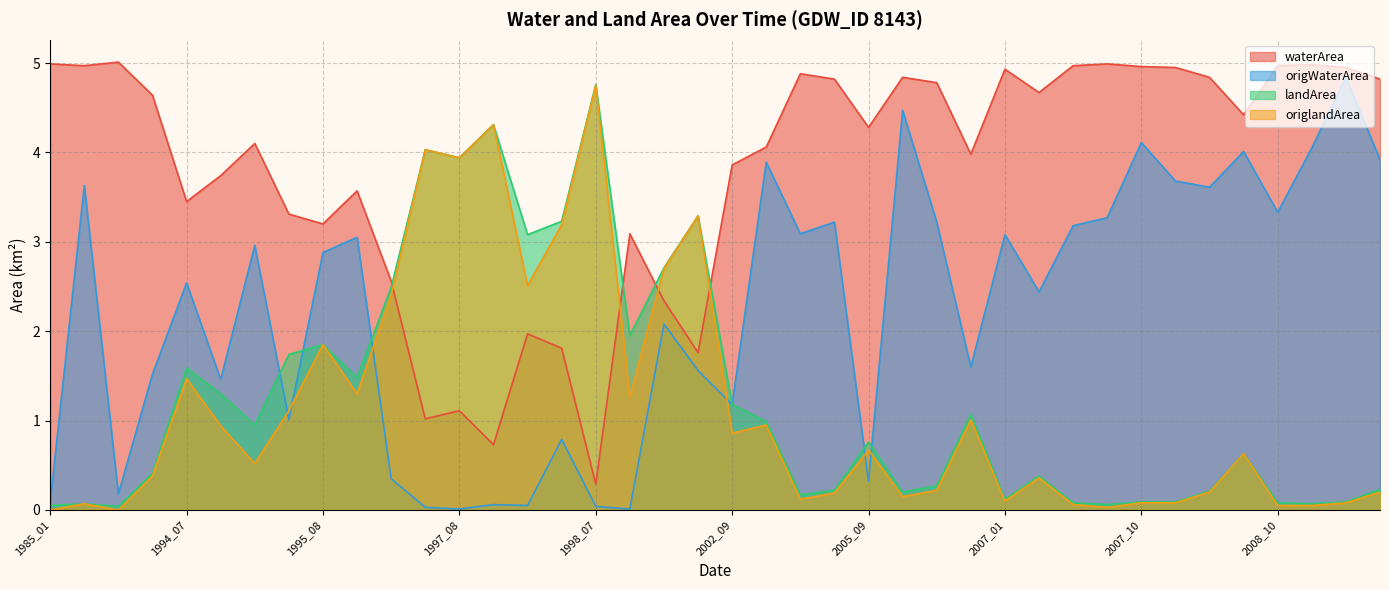

Which has a higher value, 1995_09 or 2006_02?

2006_02